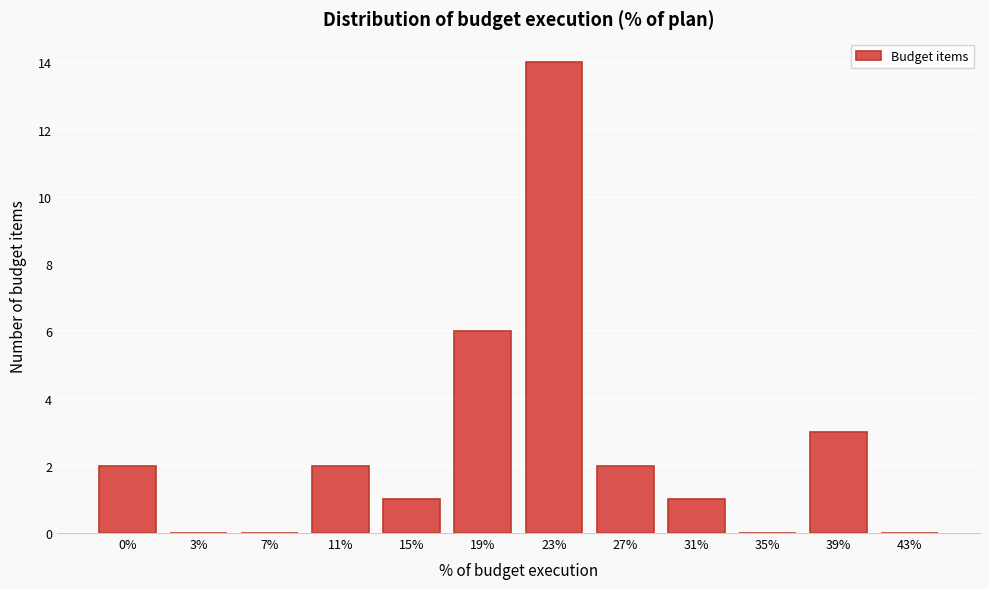

Reading right to left, what are all the values shown in this chart?

43%=0	39%=3	35%=0	31%=1	27%=2	23%=14	19%=6	15%=1	11%=2	7%=0	3%=0	0%=2